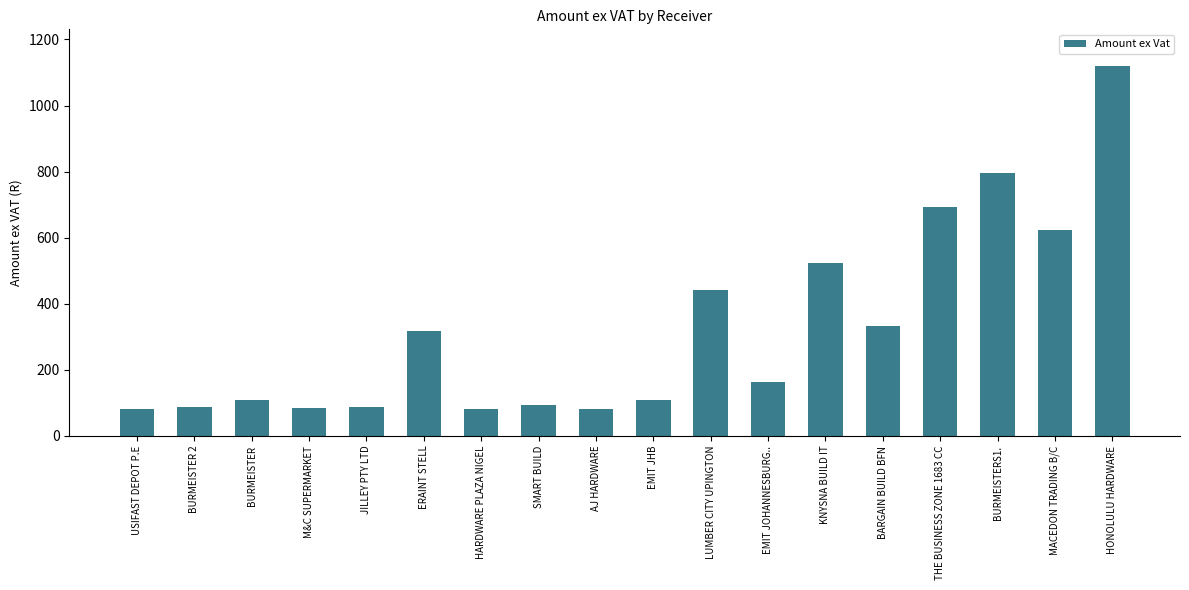

Which has a higher value, EMIT JHB or EMIT JOHANNESBURG..?

EMIT JOHANNESBURG..